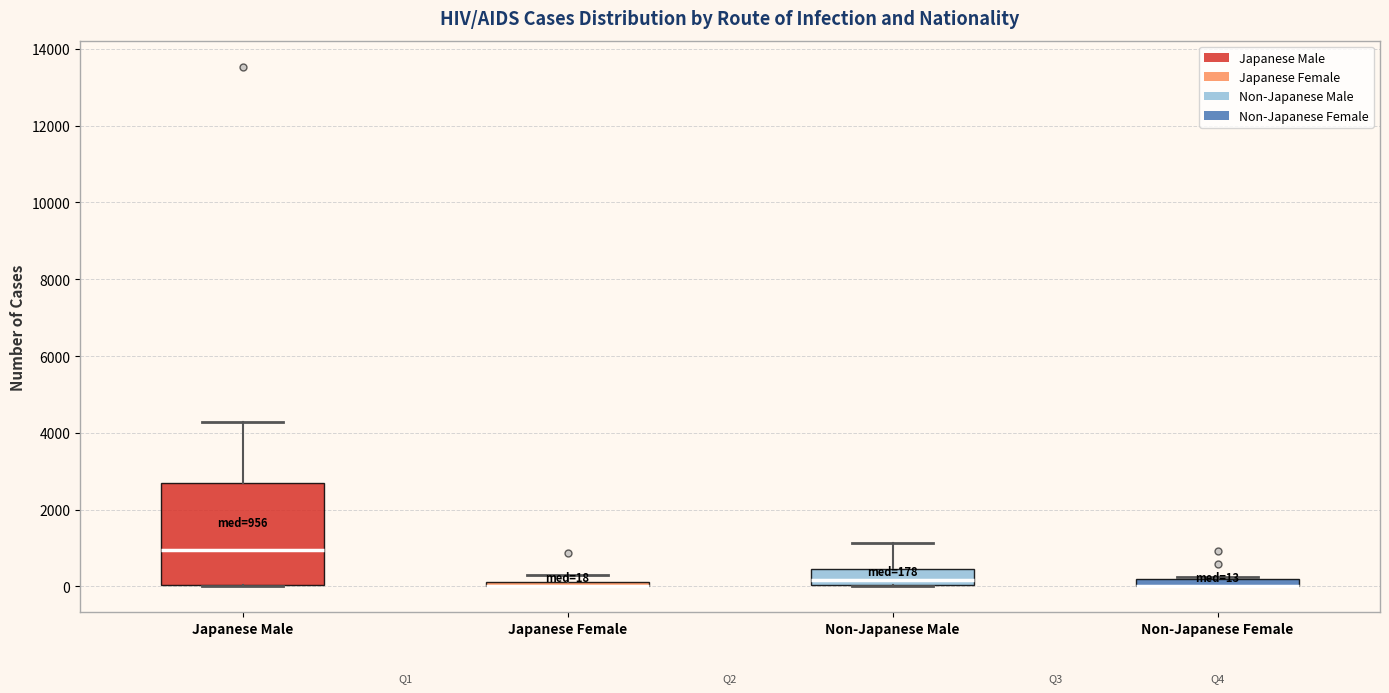

Which box is the tallest, from its lower edge to its upper edge?

Japanese Male